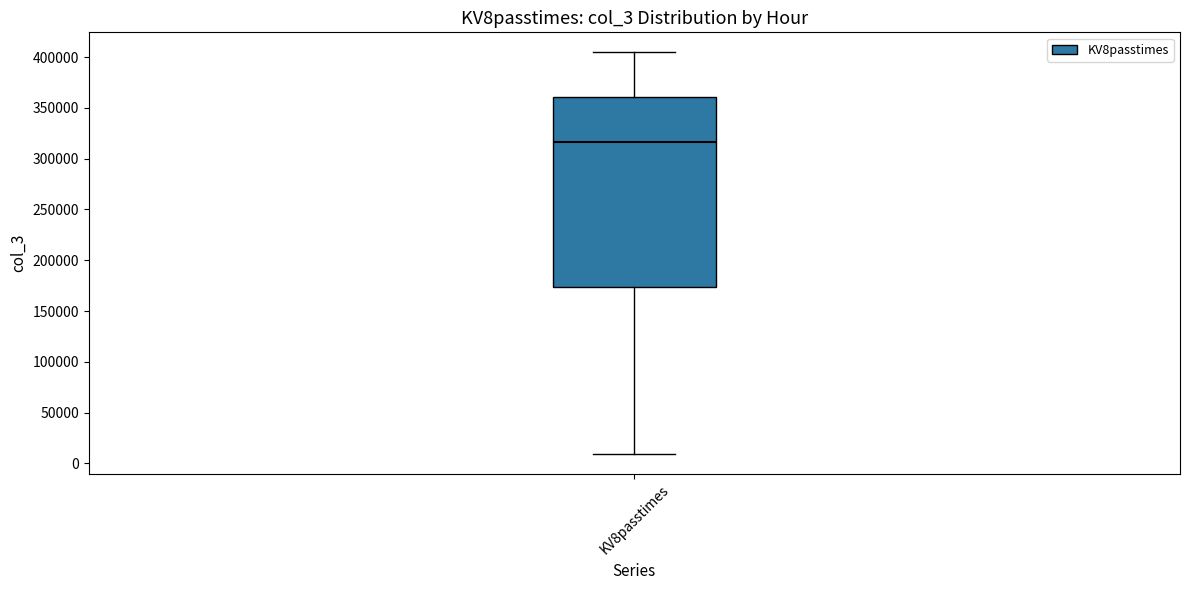

Read this box plot against the y-axis: the position of the median line, the range covered by the box, and the ends of both whiskers. The values are not printed on the chart, so give them approximately, as read against the axis.

median 315000, box 175000 to 360000, whiskers 10000 to 405000